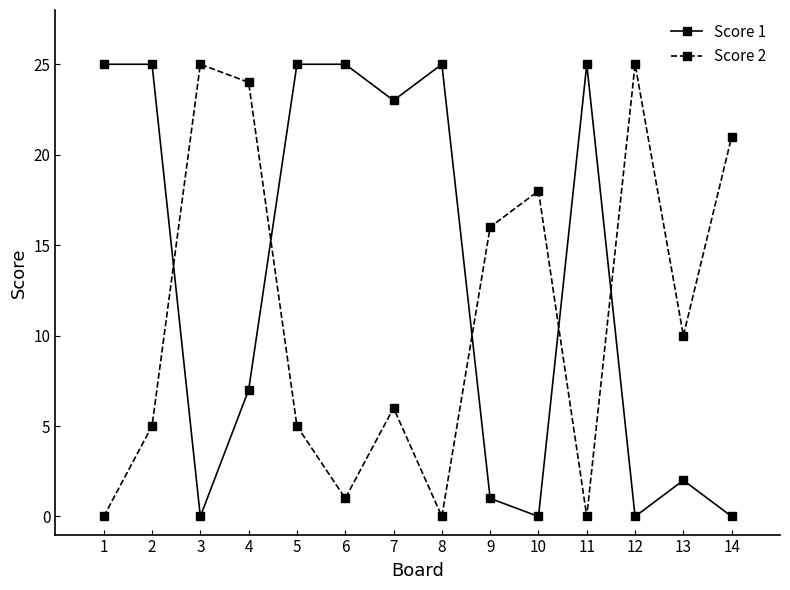

True or false: Score 2 has more than 2 interior local peaks.

True